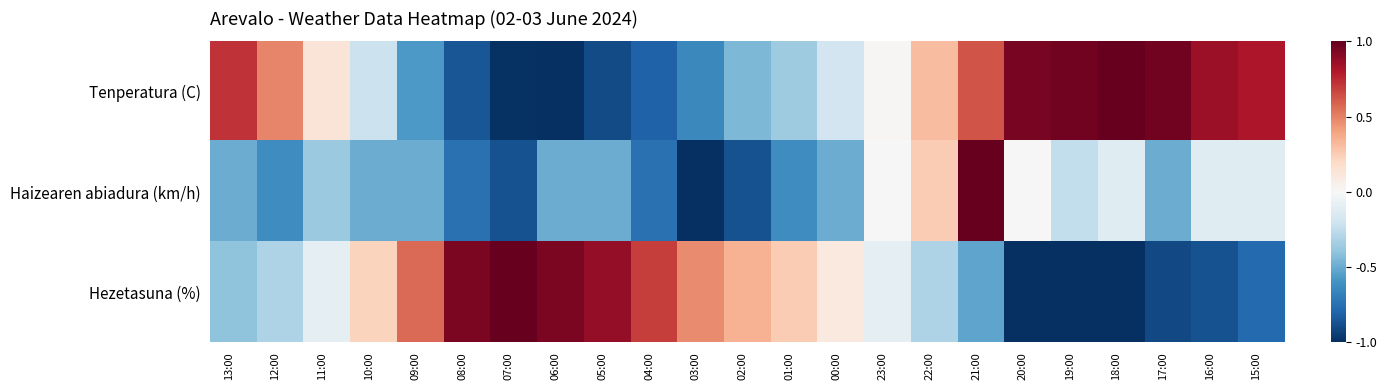

Between 10:00 and 04:00, which is larger?

10:00